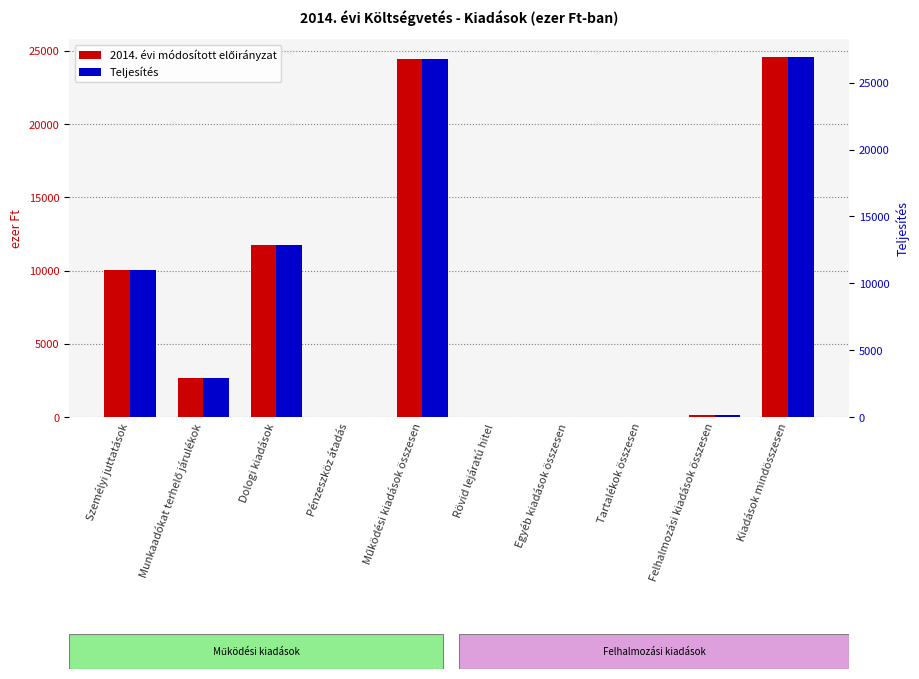

Does the chart contain any negative values?

No